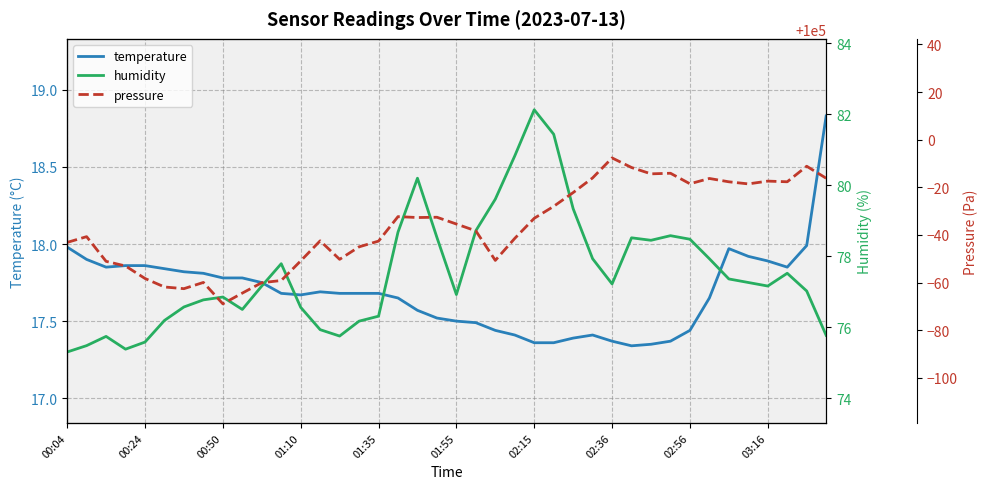

List the labels in order of humidity value, largest first.

24, 25, 23, 18, 22, 26, 21, 17, 31, 19, 29, 32, 30, 27, 33, 11, 37, 34, 35, 28, 10, 36, 38, 20, 02:56, 02:36, 02:15, 12, 03:16, 16, 01:55, 15, 13, 39, 14, 00:50, 01:35, 00:24, 01:10, 00:04